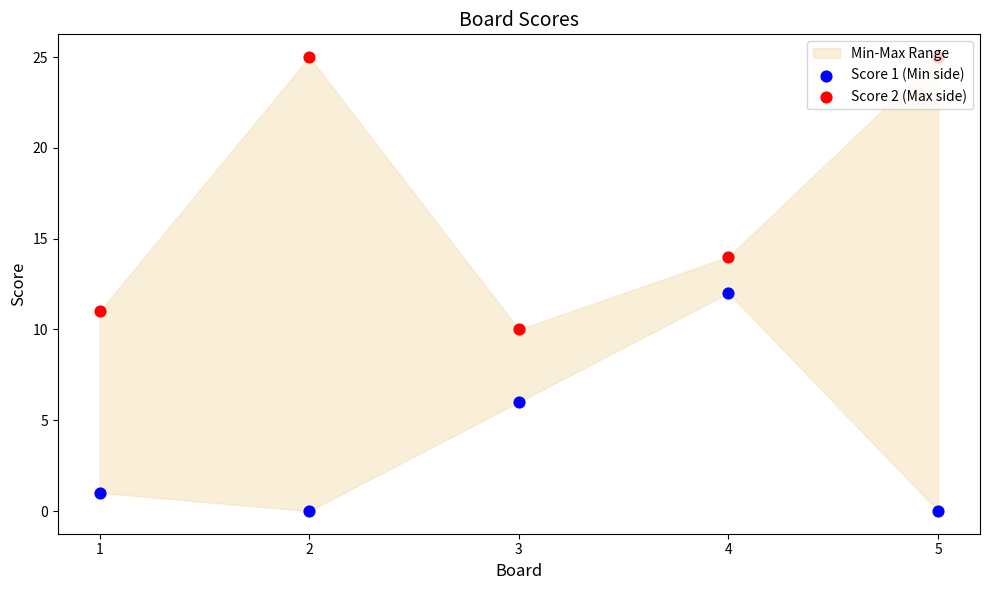

Which series contains the lowest Y value?

Score 1 (Min side)